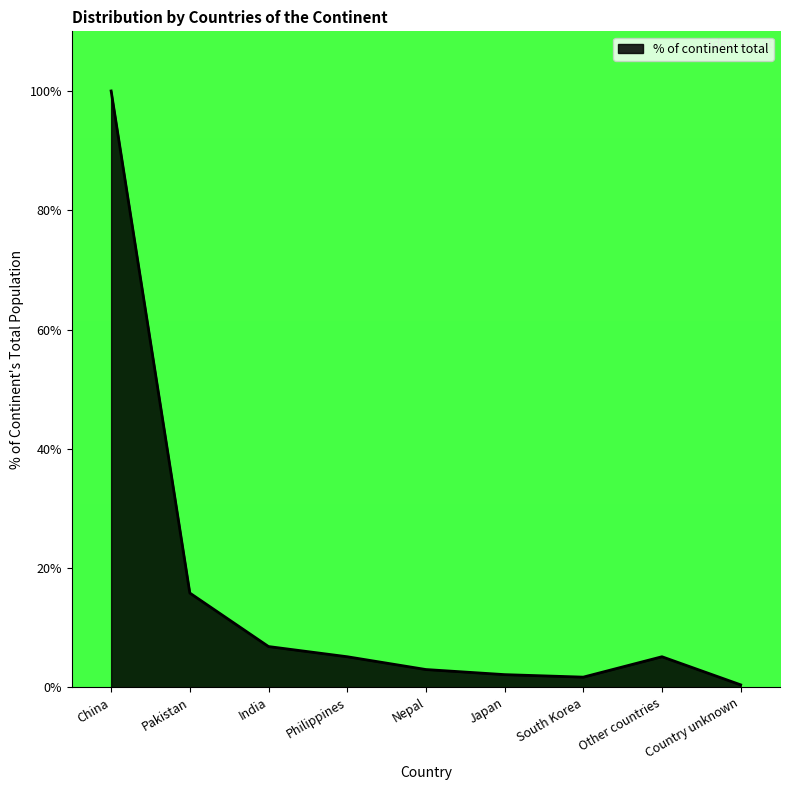

What is the difference between the maximum and minimum values?

99.6